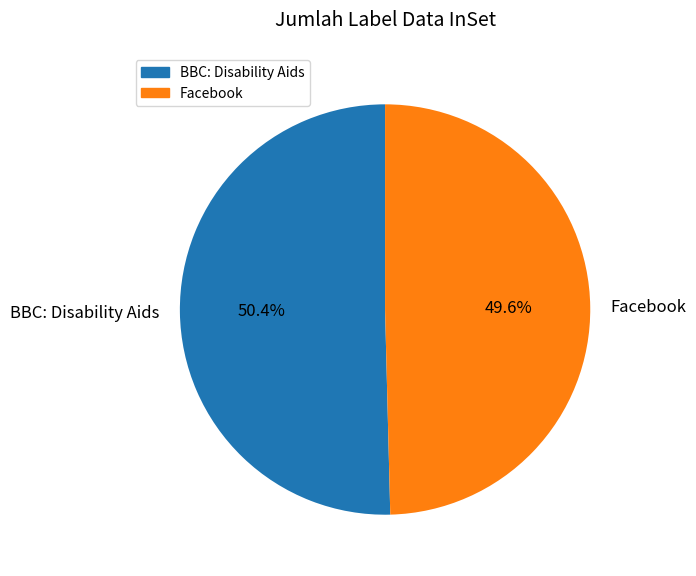

Rank the categories by value from lowest to highest.

Facebook, BBC: Disability Aids